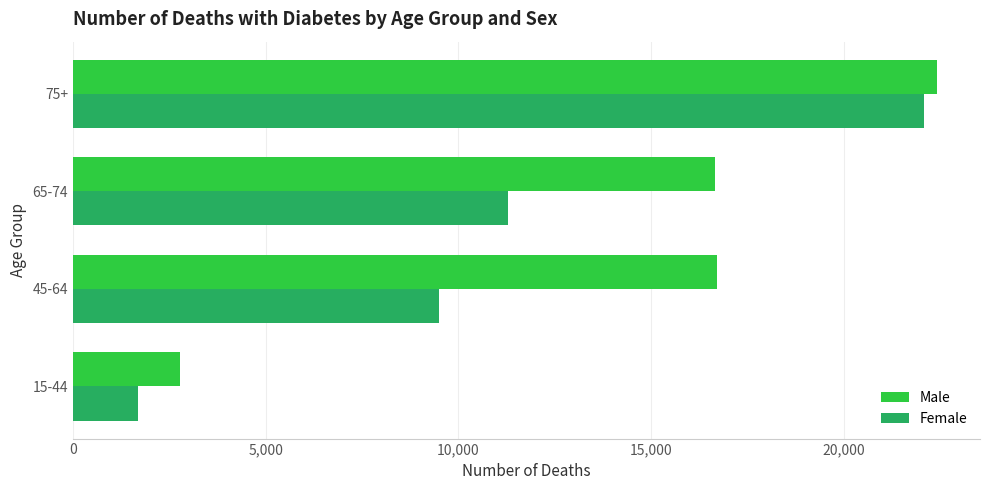

What is the lowest value of the Female series?

1681